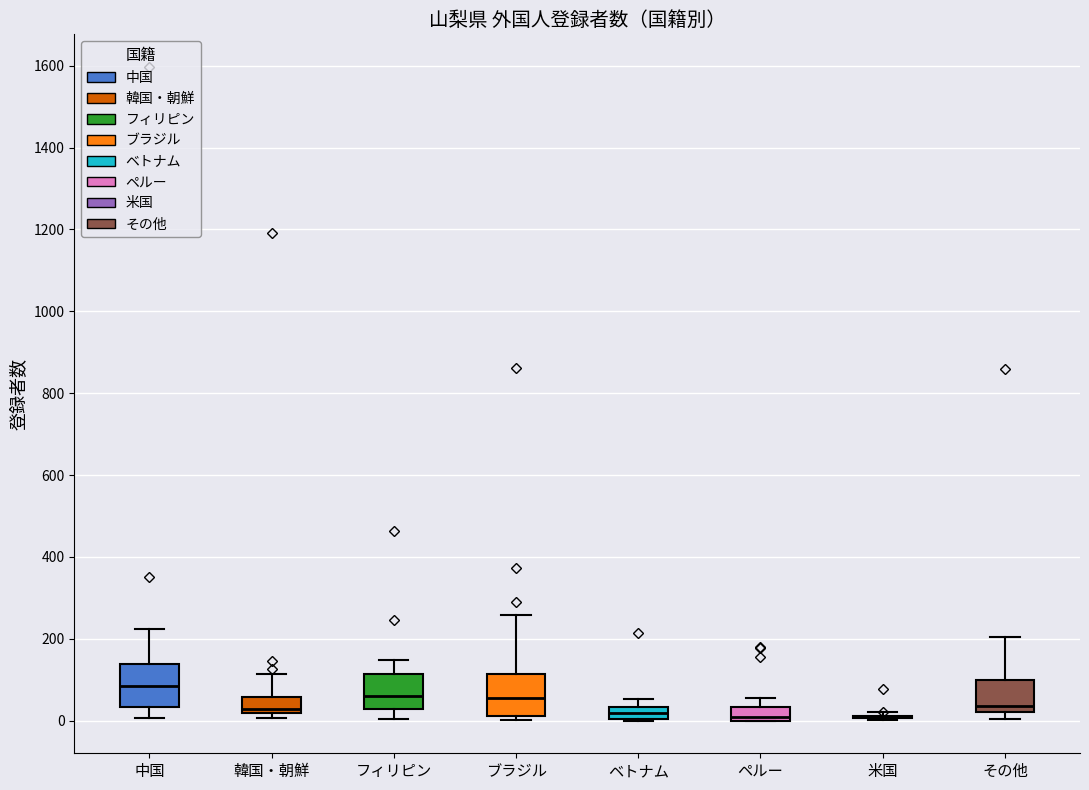

Reading left to right, transcribe this box plot: for each box, give where its median line is, the range the box spans, and where its two whiskers end, as read against the y-axis. The values are not printed on the chart, so give them approximately, as read against the axis.

中国: median 80, box 40 to 140, whiskers 0 to 220
韓国・朝鮮: median 20 (just above the box's lower edge), box 20 to 60, whiskers 0 to 120
フィリピン: median 60, box 20 to 120, whiskers 0 to 140
ブラジル: median 60, box 20 to 120, whiskers 0 to 260
ベトナム: median 20, box 0 to 40, whiskers 0 to 60
ペルー: median 20, box 0 to 40, whiskers 0 to 60
米国: box collapsed to a line at 0, whiskers 0 to 20
その他: median 40, box 20 to 100, whiskers 0 to 200